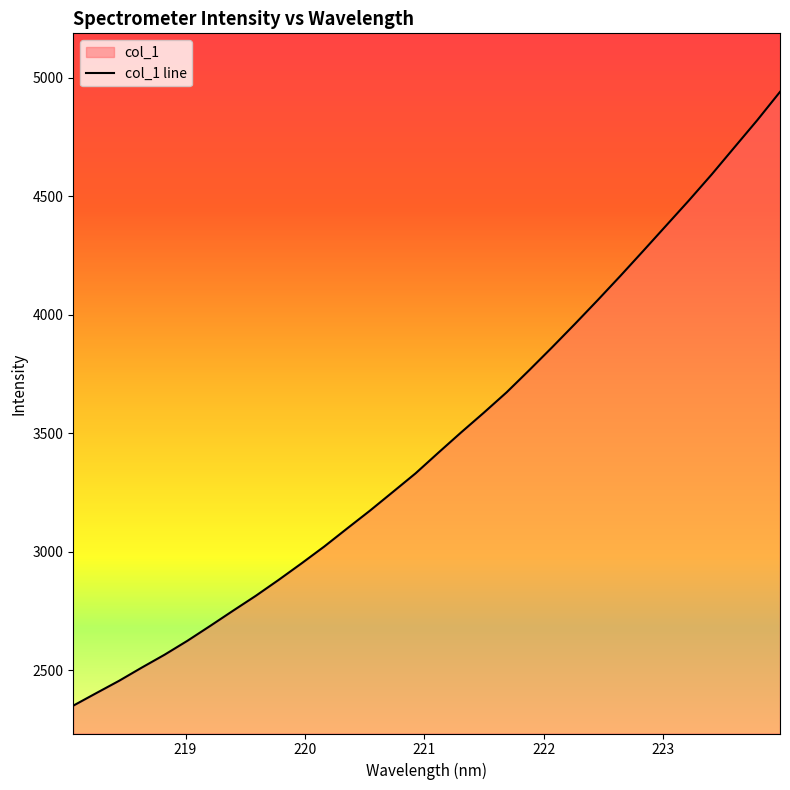

List the labels in order of value, smallest first.

218.0596, 218.2508, 218.442, 218.6332, 218.8244, 219.0156, 219.2067, 219.3979, 219.589, 219.7801, 219.9712, 220.1623, 220.3533, 220.5444, 220.7354, 220.9264, 221.1174, 221.3083, 221.4993, 221.6902, 221.8812, 222.0721, 222.263, 222.4538, 222.6447, 222.8355, 223.0264, 223.2172, 223.408, 223.5987, 223.7895, 223.9802